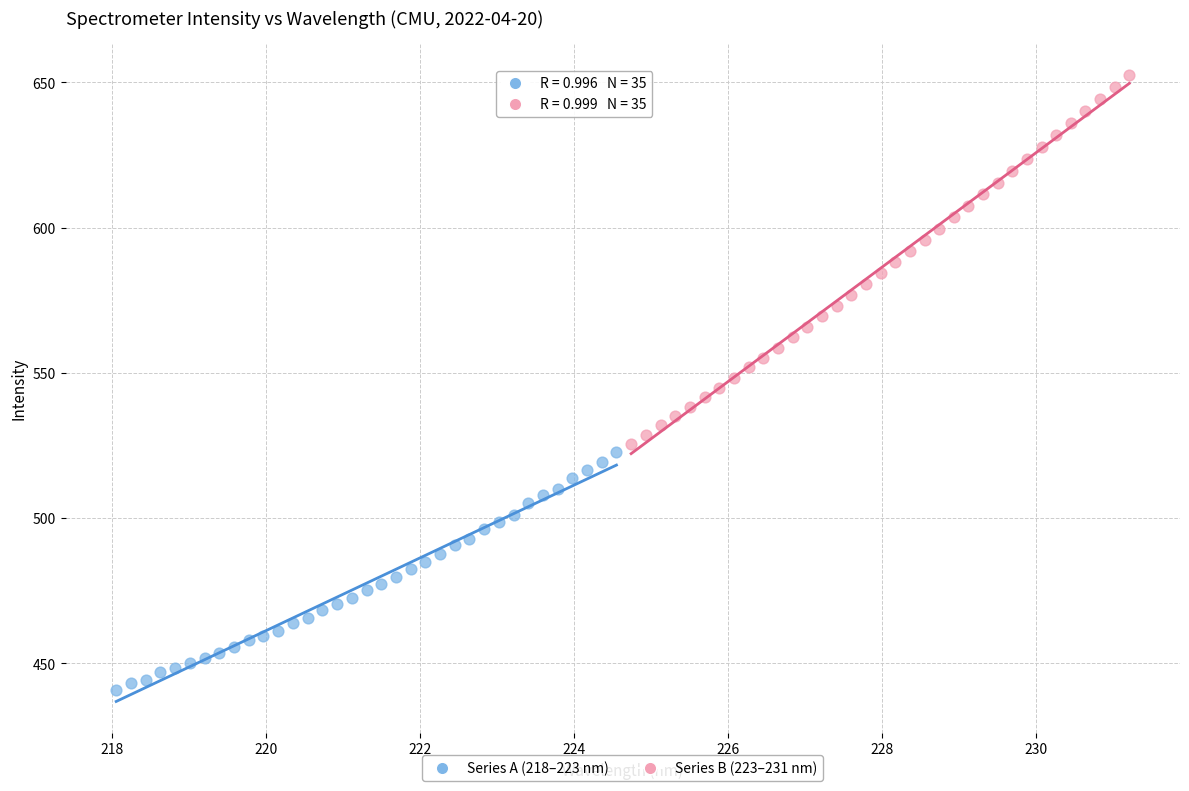

Which series reaches the minimum Y coordinate?

Series A (218–223 nm)